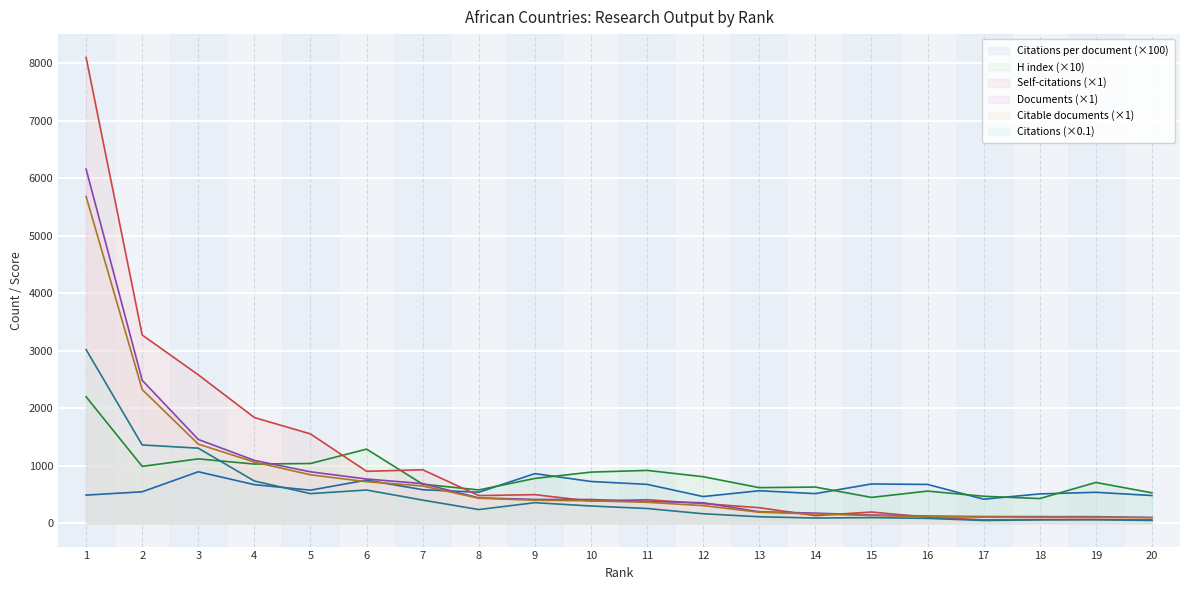

What are all the series names shown in the legend?

Citations per document (×100), H index (×10), Self-citations (×1), Documents (×1), Citable documents (×1), Citations (×0.1)